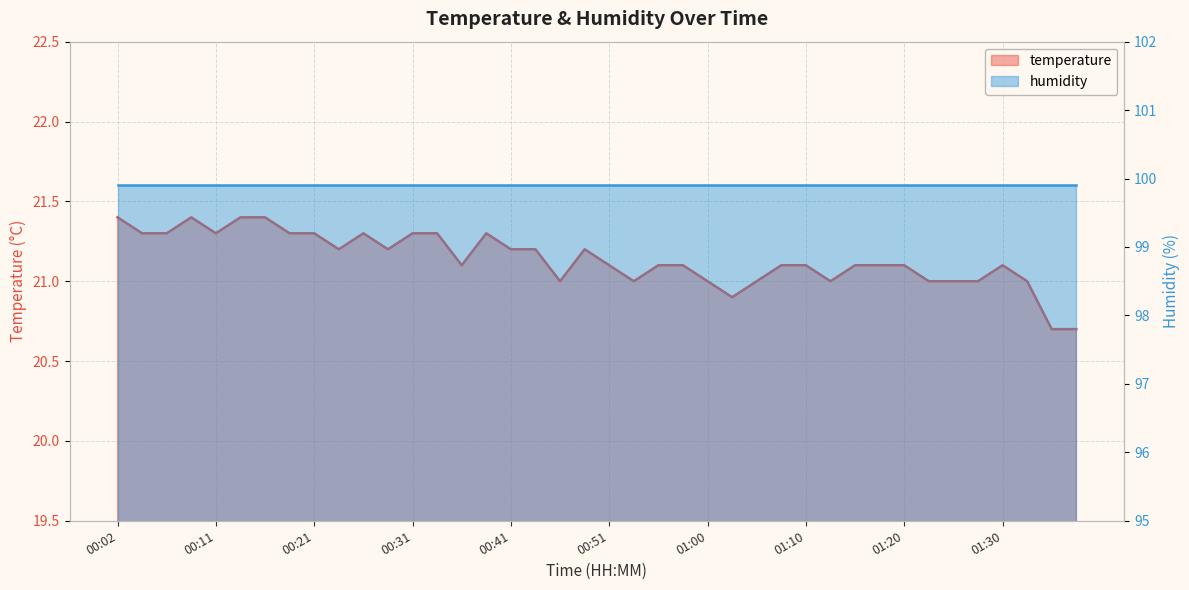

What is the difference between the maximum and second lowest values?

0.7